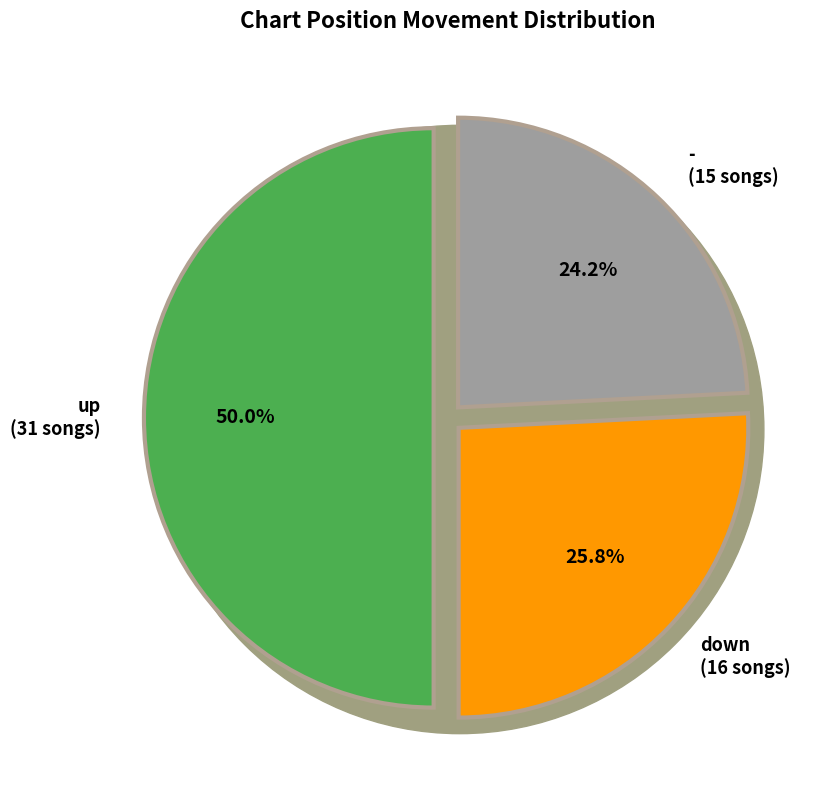

Is it true that up is 50% of the pie?

True